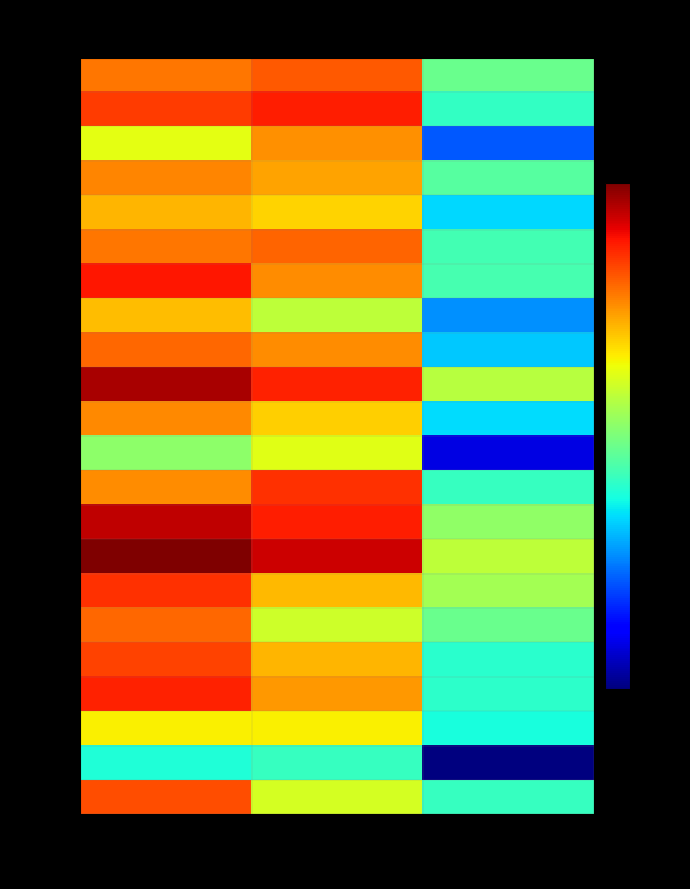

How many categories are shown in the chart?

3